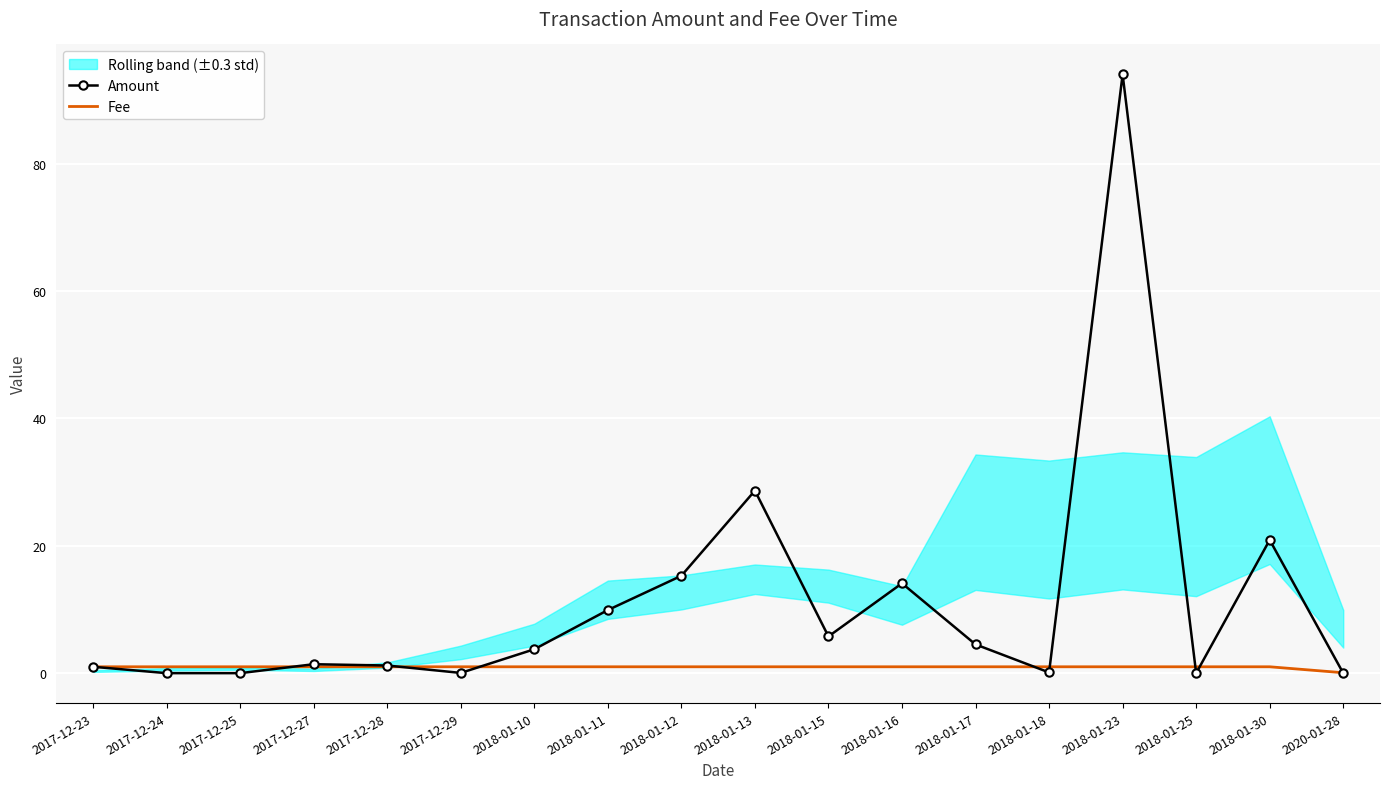

Is it true that Amount equals 45.0 at 2018-01-13?

False